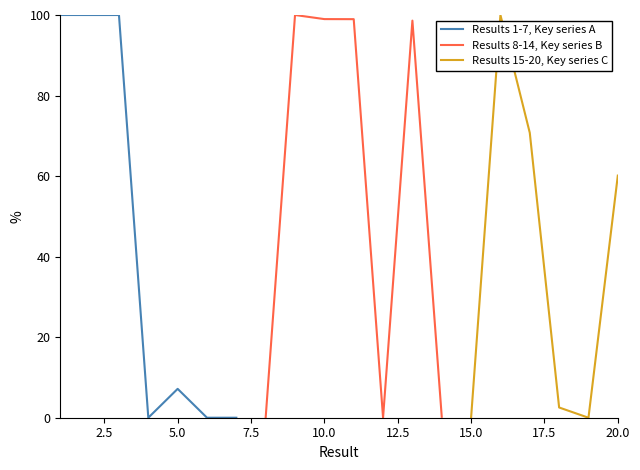

What is the value of the Result 1-7 (Key) point at the 1st from the left?

100.0